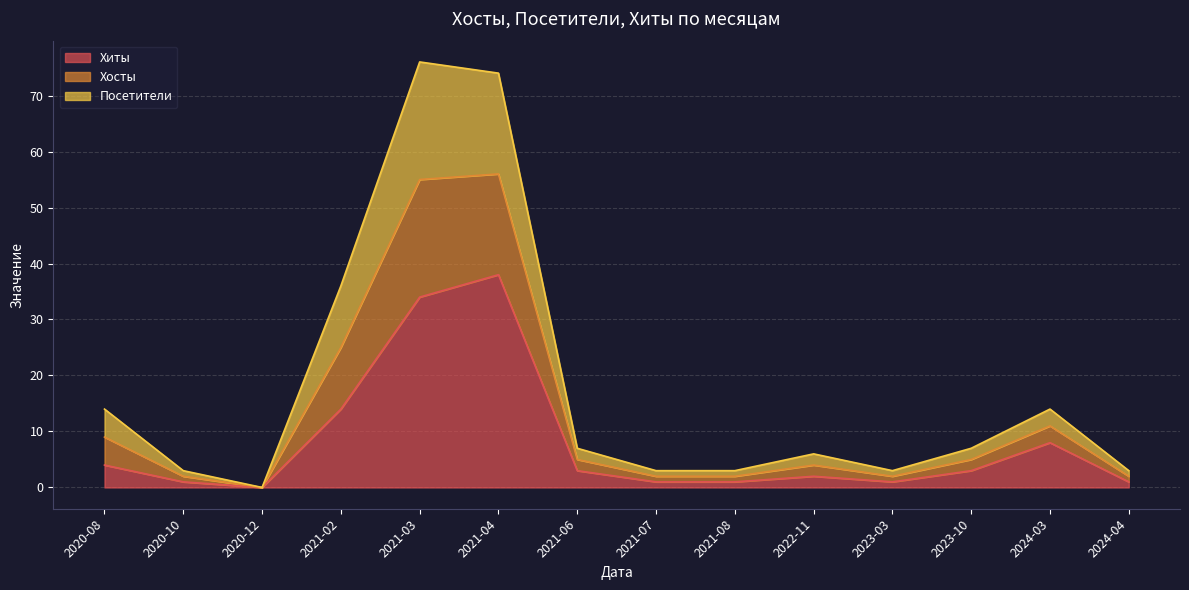

In Посетители, how many points are lower than both neighbors (excluding endpoints)?

2